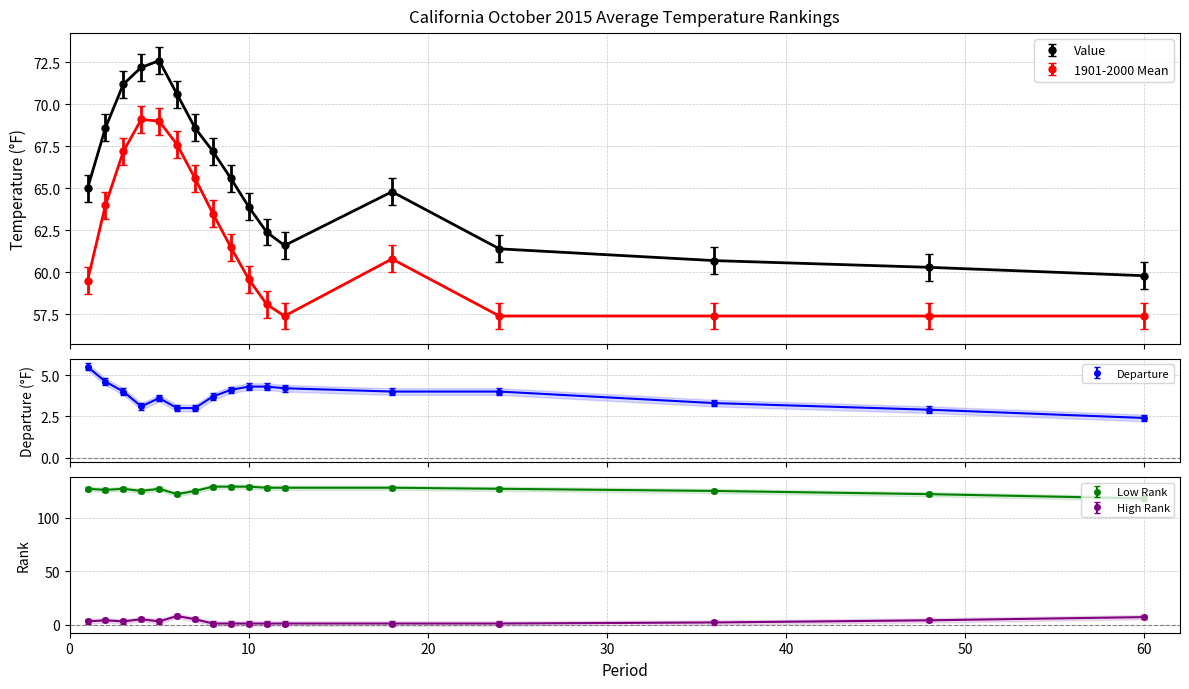

What value does the Value series have at 18?

64.8